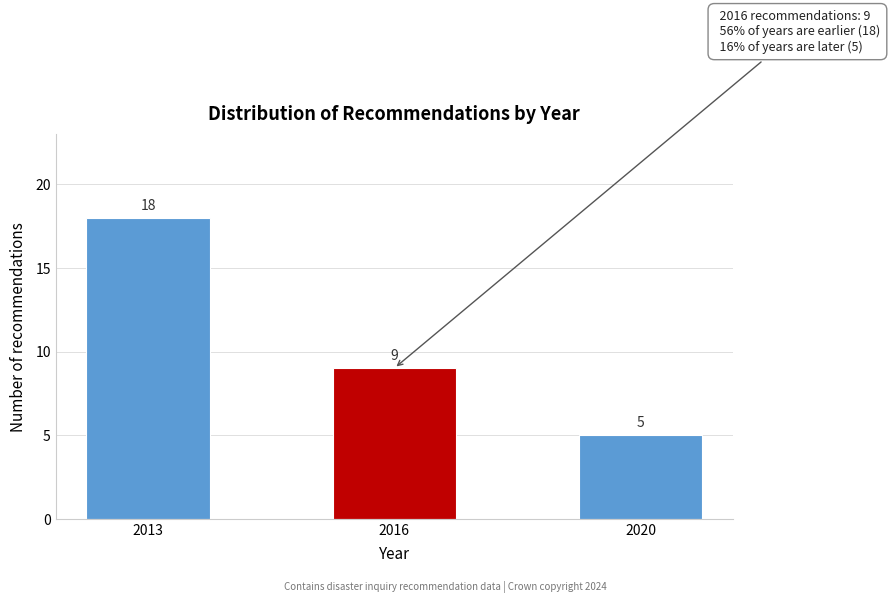

Reading left to right, extract all data points from this chart.

2013=18	2016=9	2020=5